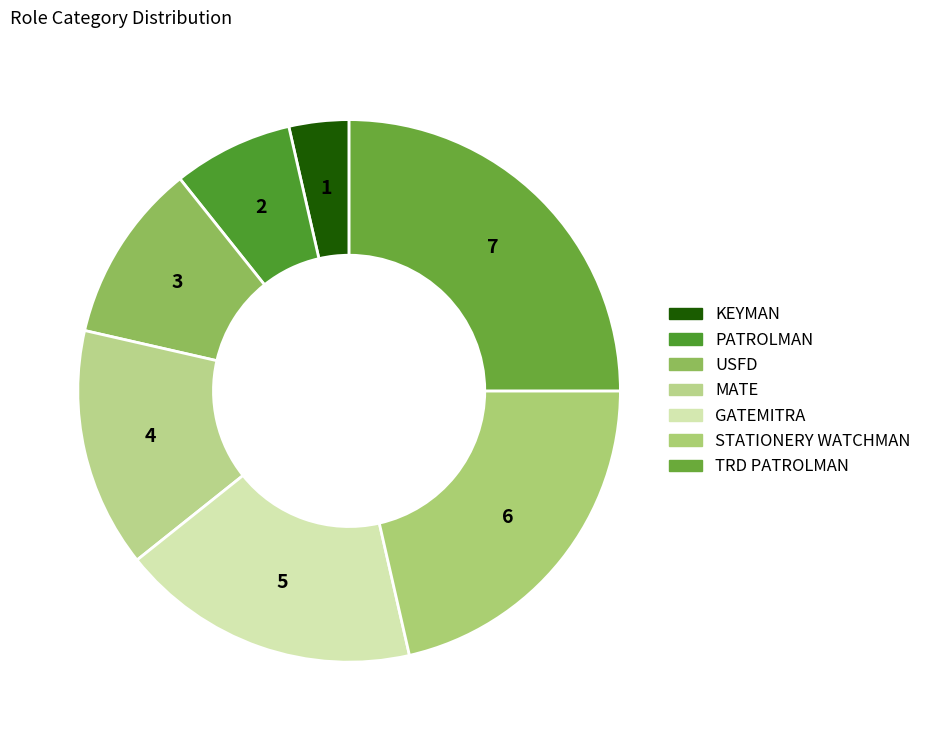

What is the largest slice in the pie chart?

TRD PATROLMAN